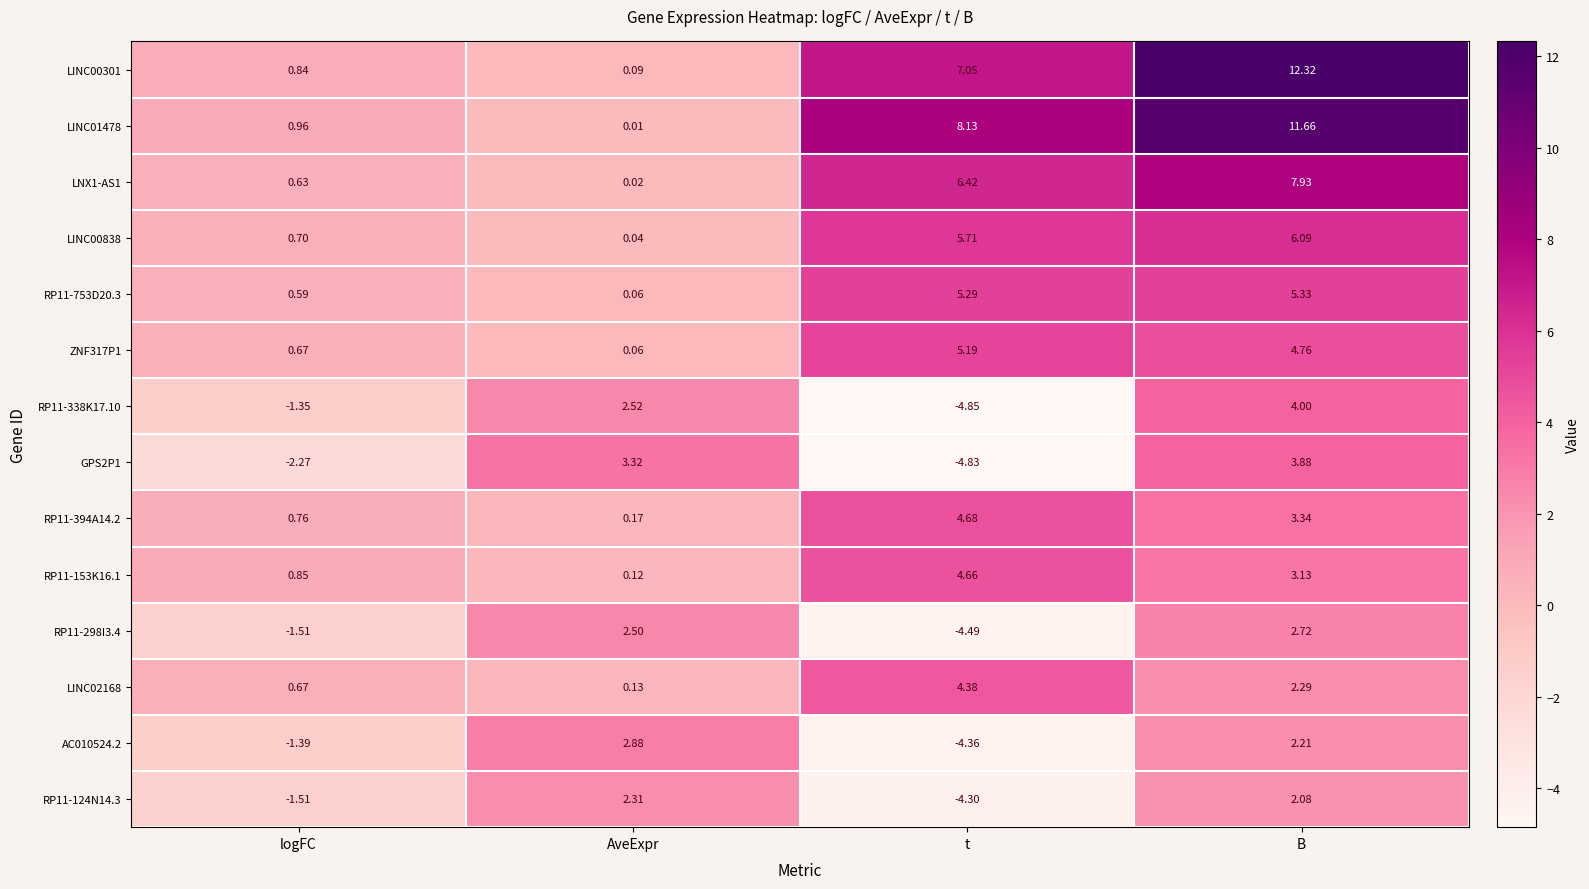

Rank the categories by RP11-338K17.10 value from lowest to highest.

t, logFC, AveExpr, B